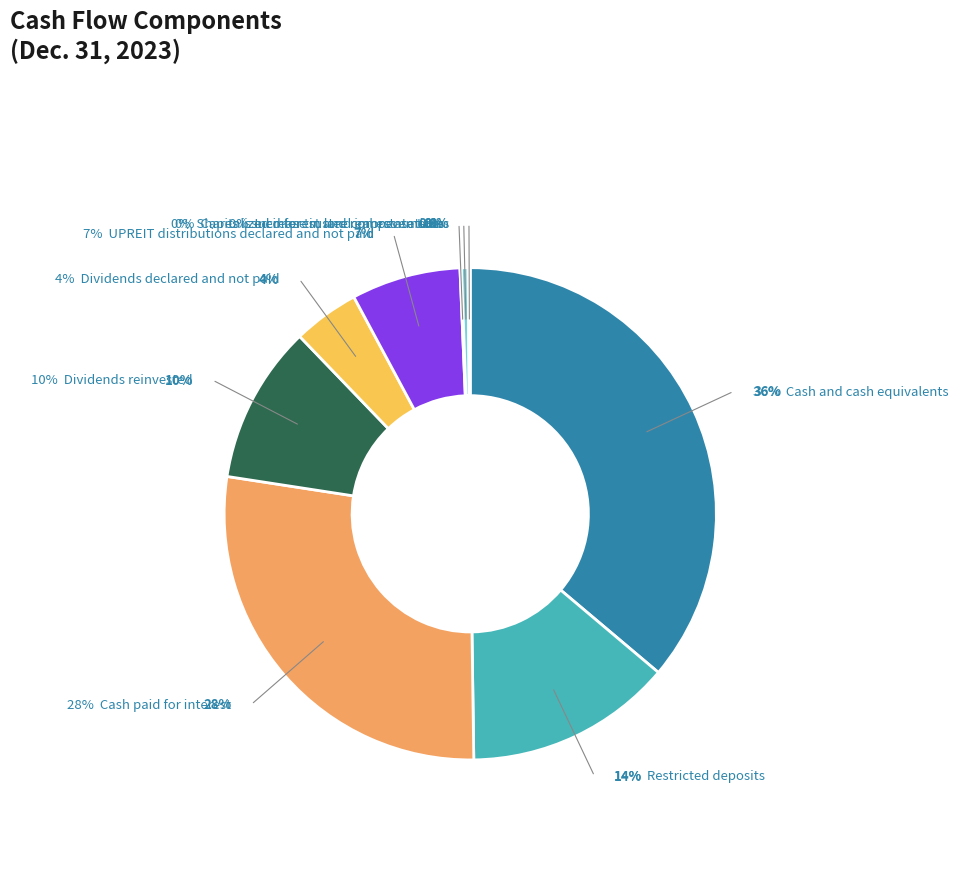

Which category has the smallest portion of the pie?

Shares issued for trustee compensation